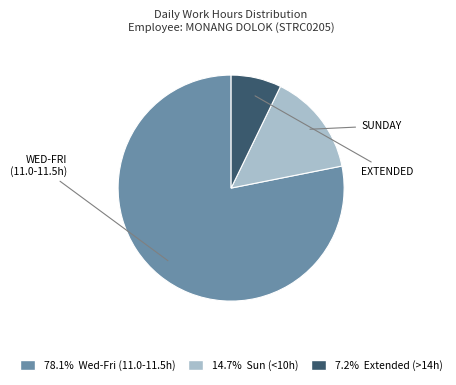

Count the number of slices in the pie.

3